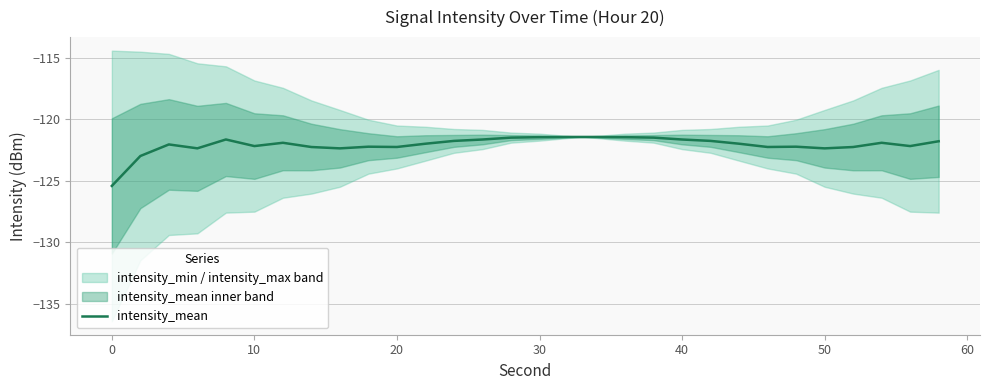

What is the average value?

-122.1